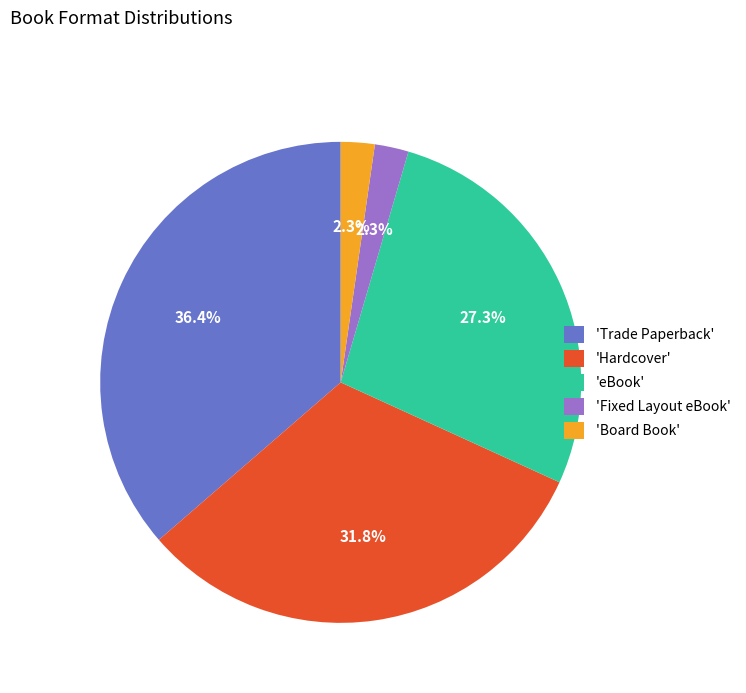

Which slice is the largest?

'Trade Paperback'